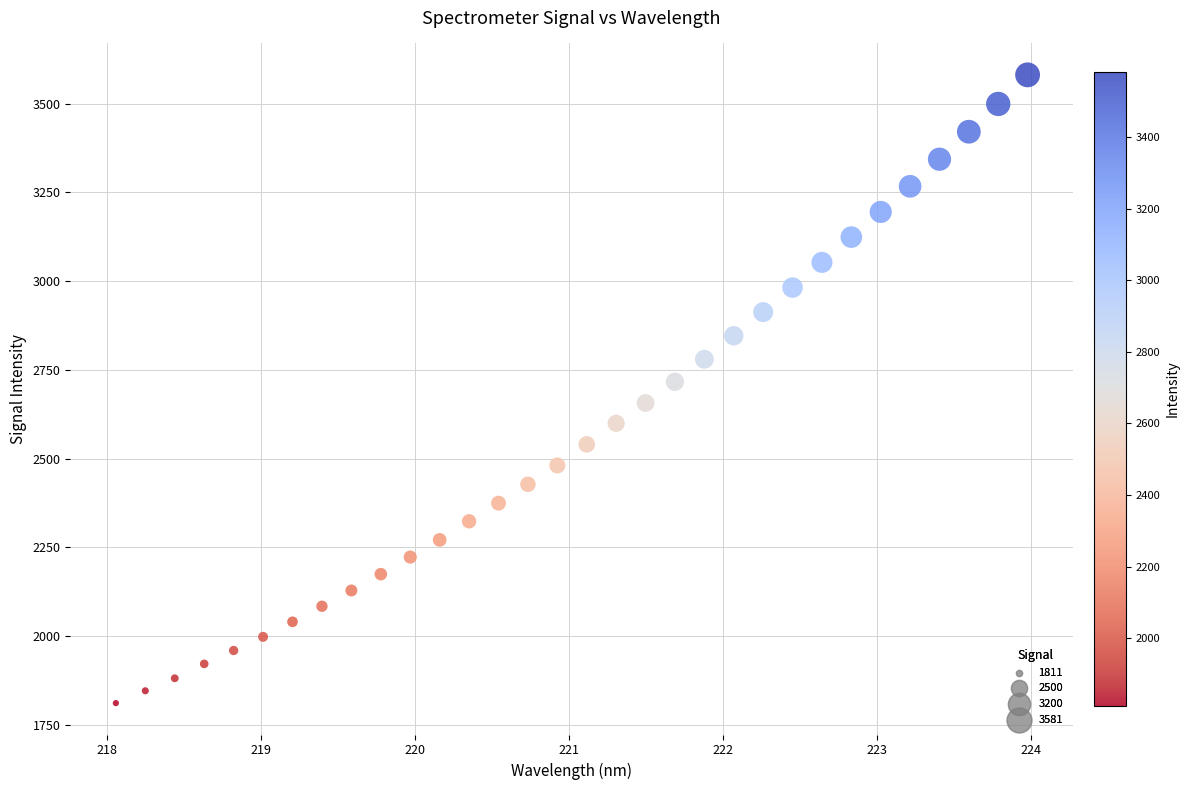

What is the range of Y values (max minus min)?

1769.6